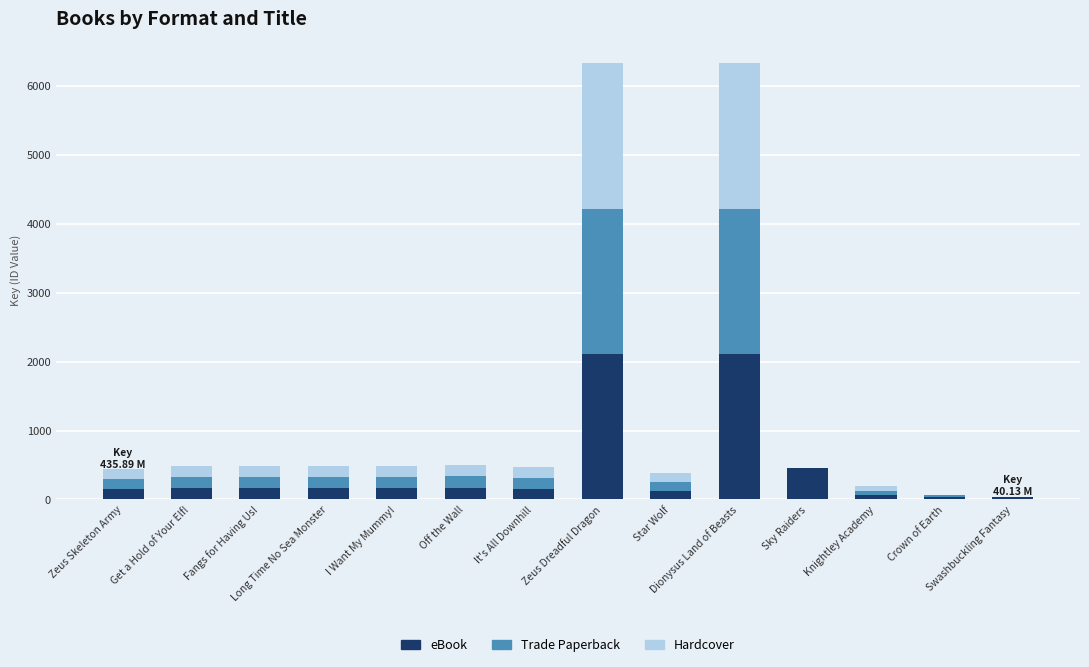

Are the bars horizontal?

No